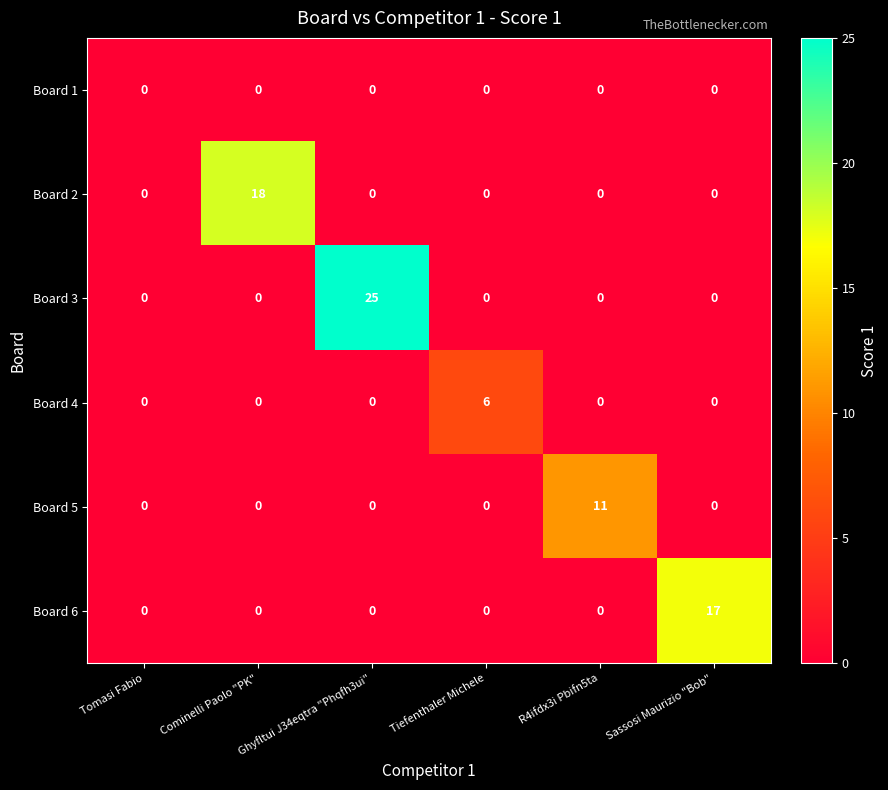

What is the greatest value displayed?

25